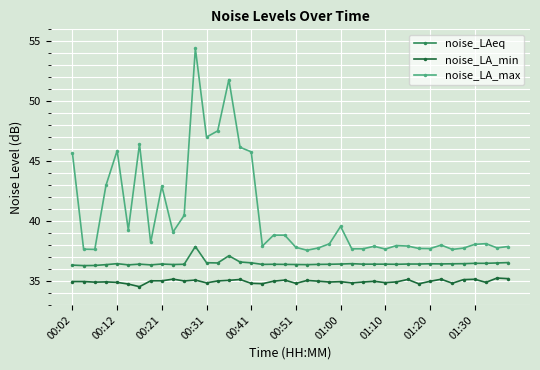

True or false: noise_LA_max and noise_LA_min intersect in this chart.

False